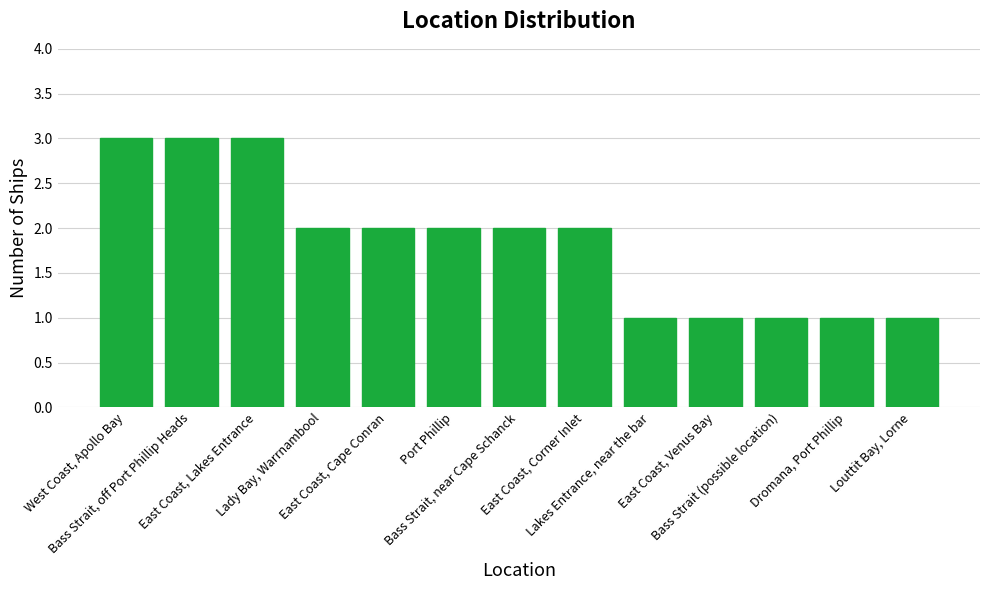

Count the number of categories in the chart.

13